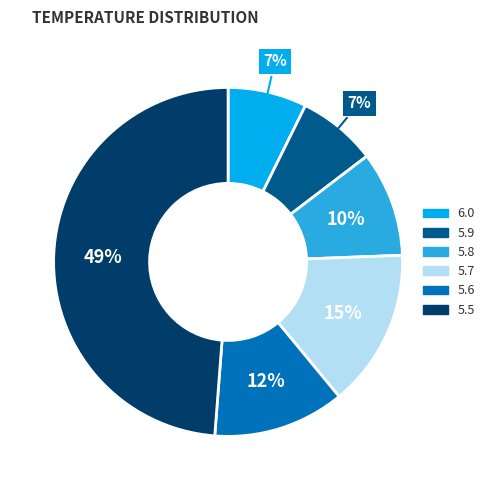

Which slice is the largest?

5.5